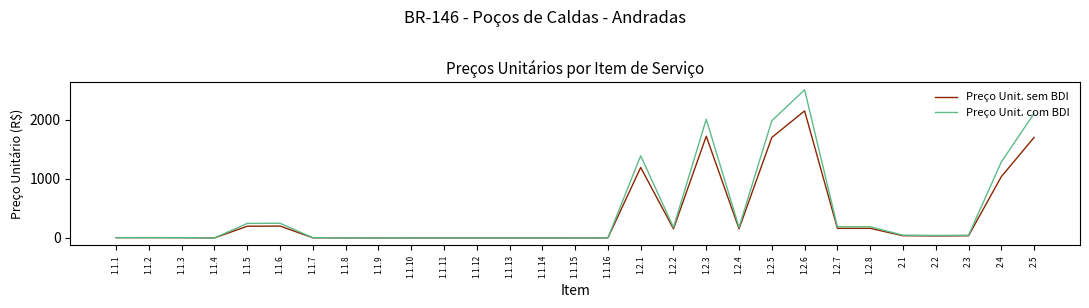

Which series has the widest spread of values?

Preço Unit. com BDI